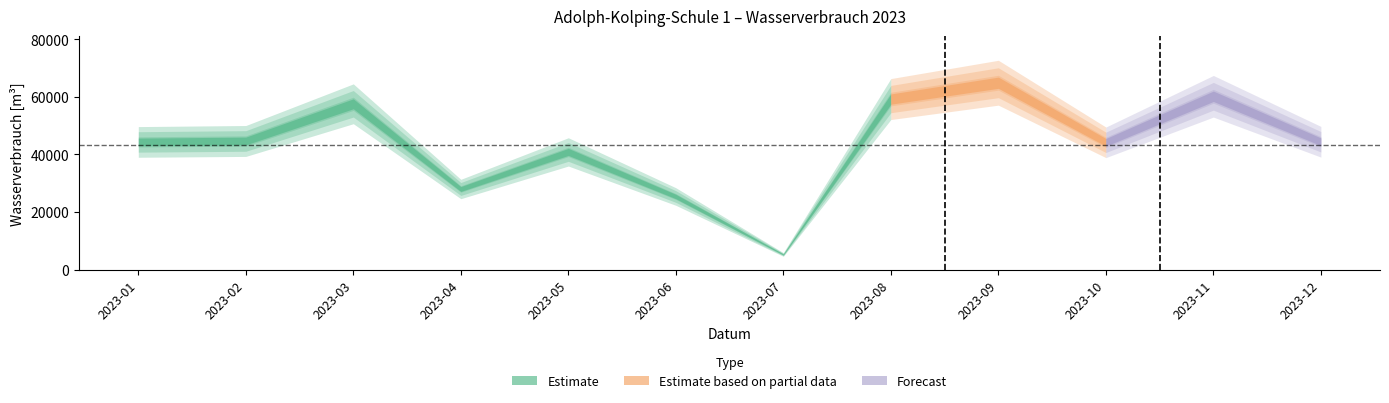

At which category does the data reach its first local valley?

2023-04